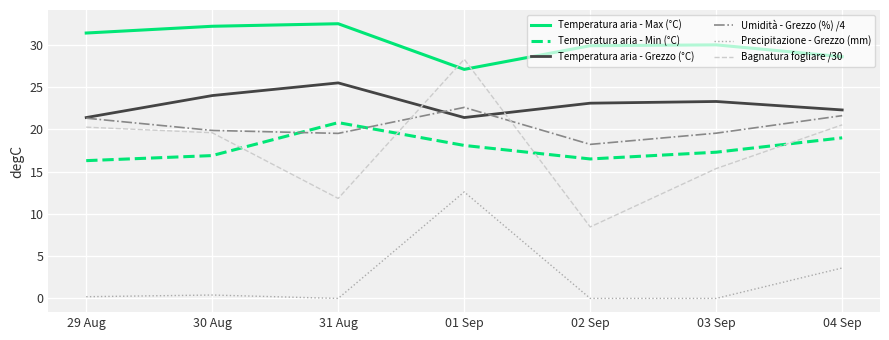

In Temperatura aria - Max (°C), how many points are lower than both neighbors (excluding endpoints)?

1